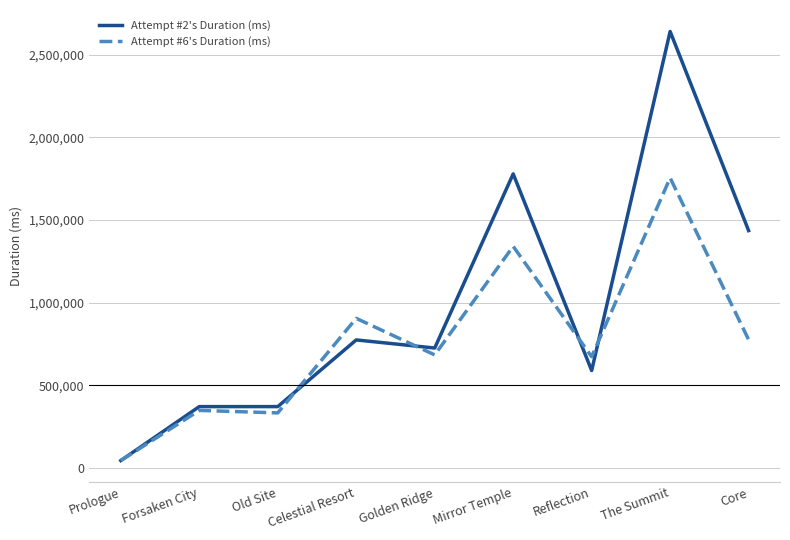

What is the maximum value shown in the chart?

2639320